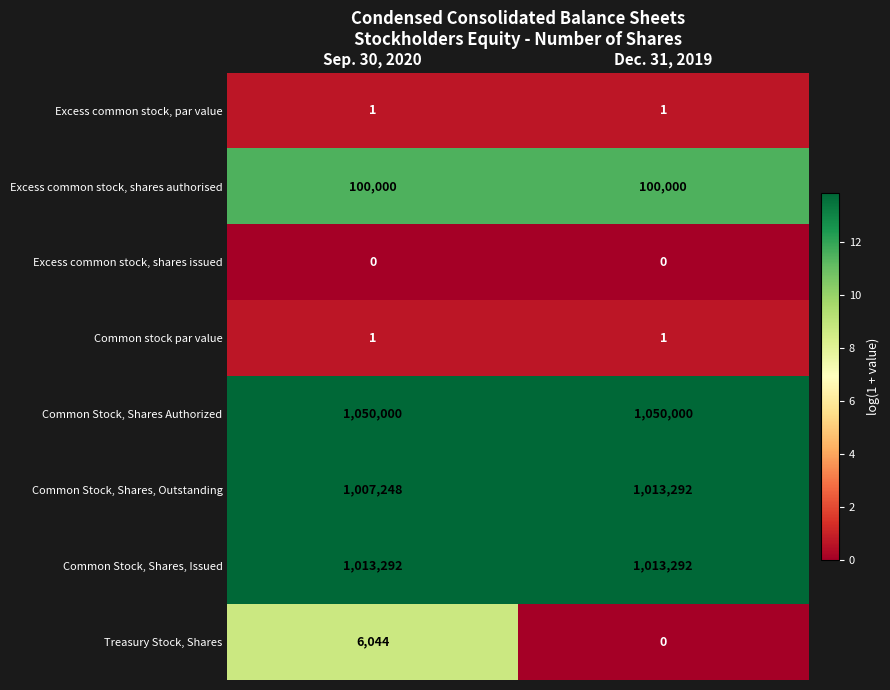

Reading left to right, what are all the values shown in this chart?

Excess common stock, par value: Sep. 30, 2020=1	Dec. 31, 2019=1
Excess common stock, shares authorised: Sep. 30, 2020=100000	Dec. 31, 2019=100000
Excess common stock, shares issued: Sep. 30, 2020=0	Dec. 31, 2019=0
Common stock par value: Sep. 30, 2020=1	Dec. 31, 2019=1
Common Stock, Shares Authorized: Sep. 30, 2020=1050000	Dec. 31, 2019=1050000
Common Stock, Shares, Outstanding: Sep. 30, 2020=1007248	Dec. 31, 2019=1013292
Common Stock, Shares, Issued: Sep. 30, 2020=1013292	Dec. 31, 2019=1013292
Treasury Stock, Shares: Sep. 30, 2020=6044	Dec. 31, 2019=0